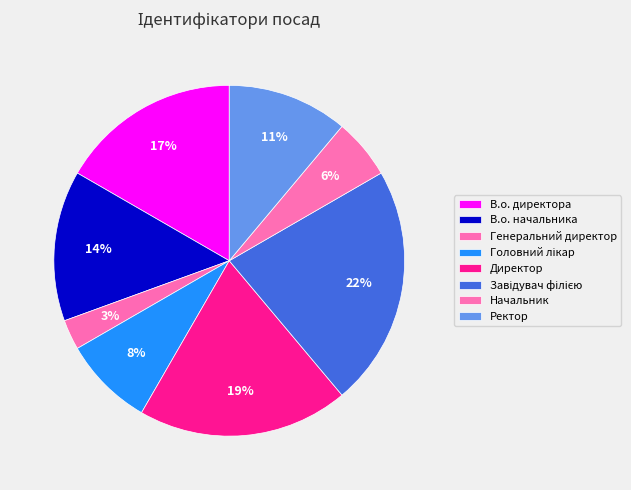

To the nearest percent, what percentage of the pie is Начальник?

6%